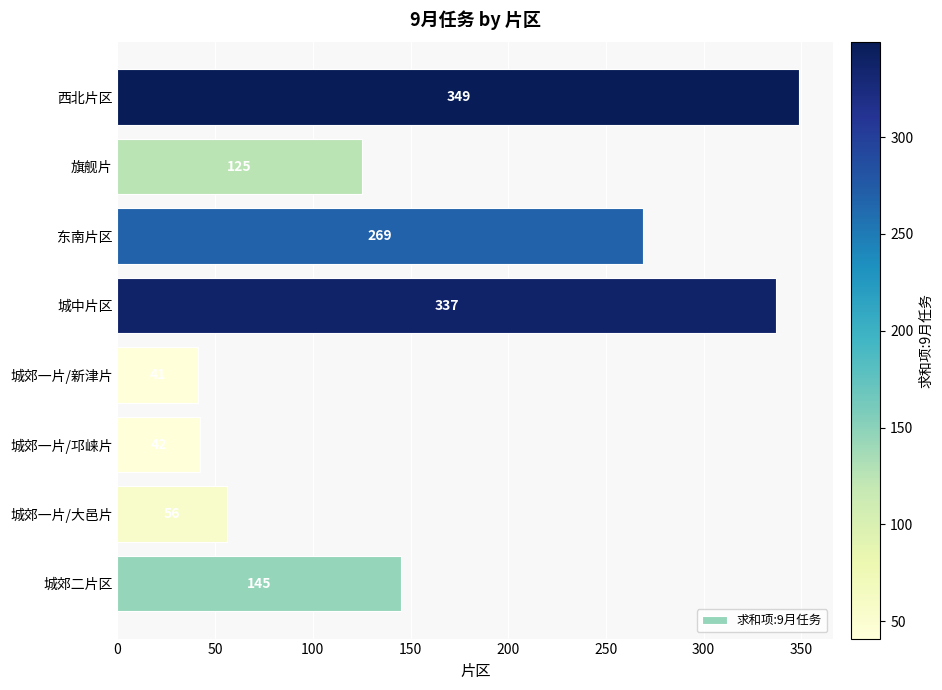

True or false: the data shows 42 at 城郊一片/邛崃片.

True